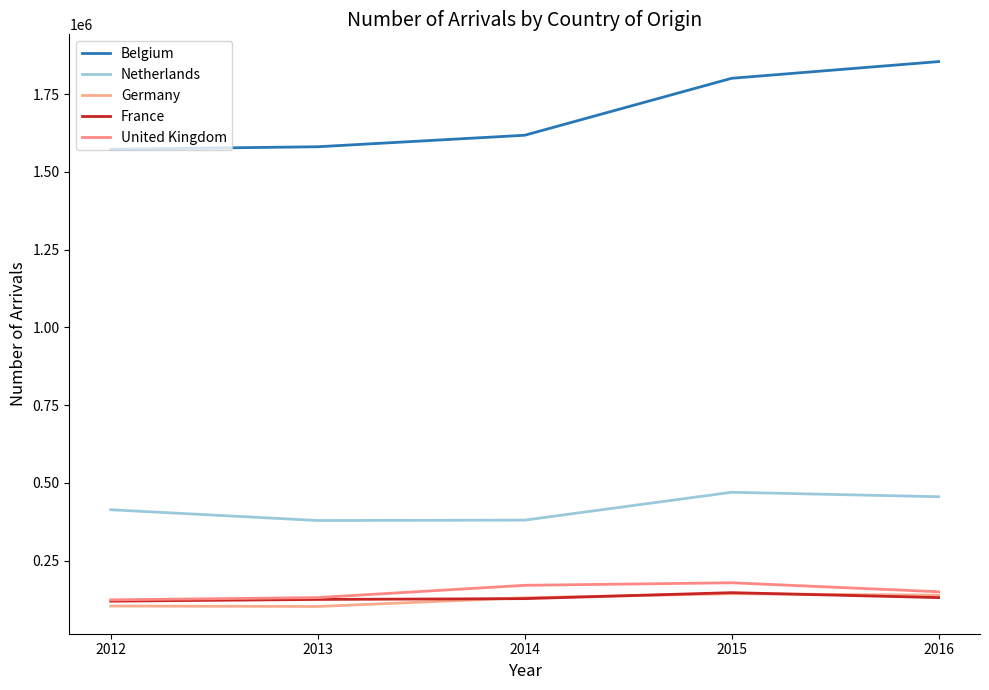

How many lines are shown in the chart?

5